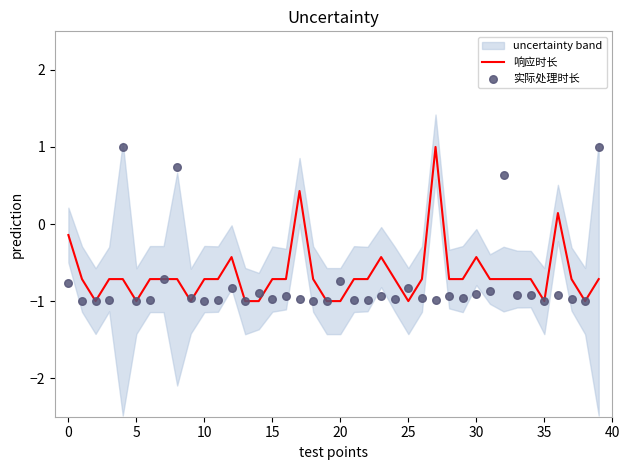

What are all the series names shown in the legend?

响应时长, 实际处理时长